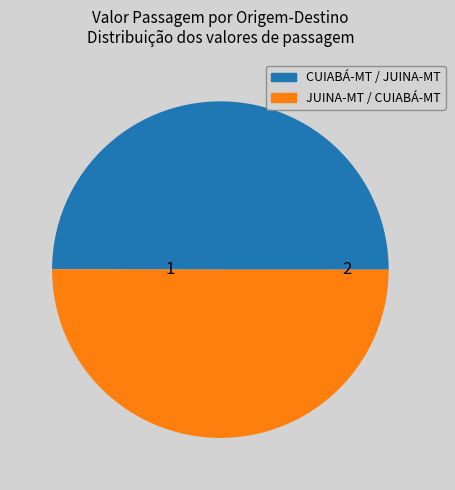

Approximately how many times larger is the value at CUIABÁ-MT / JUINA-MT compared to JUINA-MT / CUIABÁ-MT?

1.0